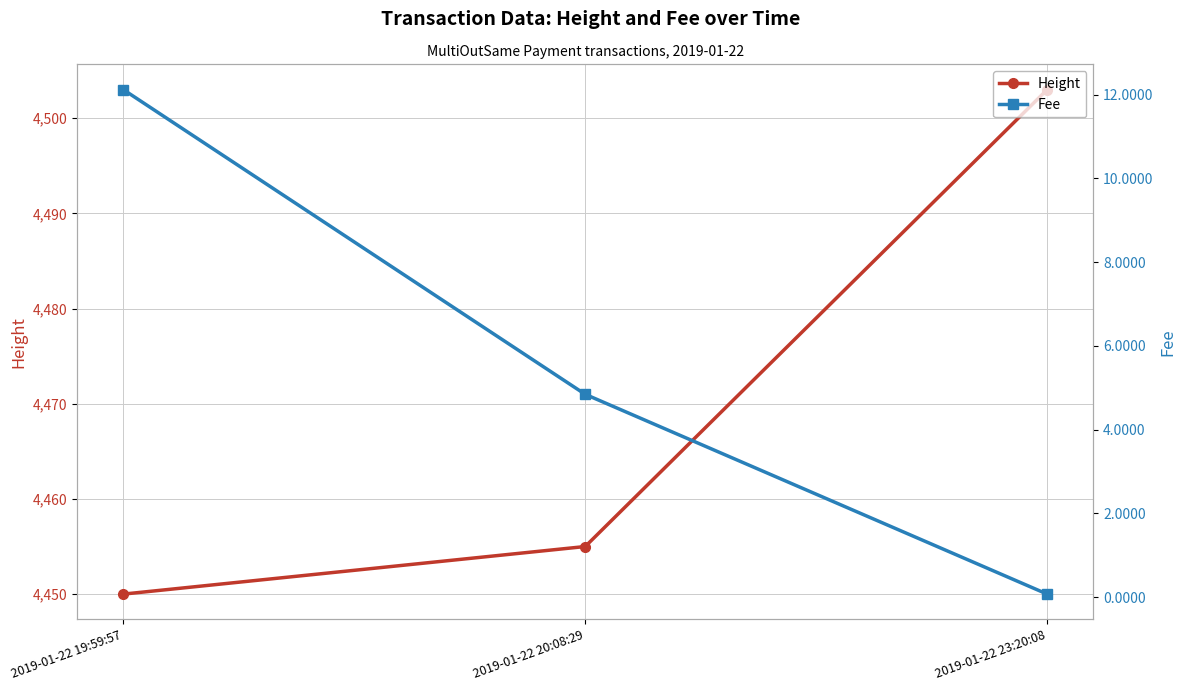

True or false: Height has a value of 4455.0 at 2019-01-22 20:08:29.

True